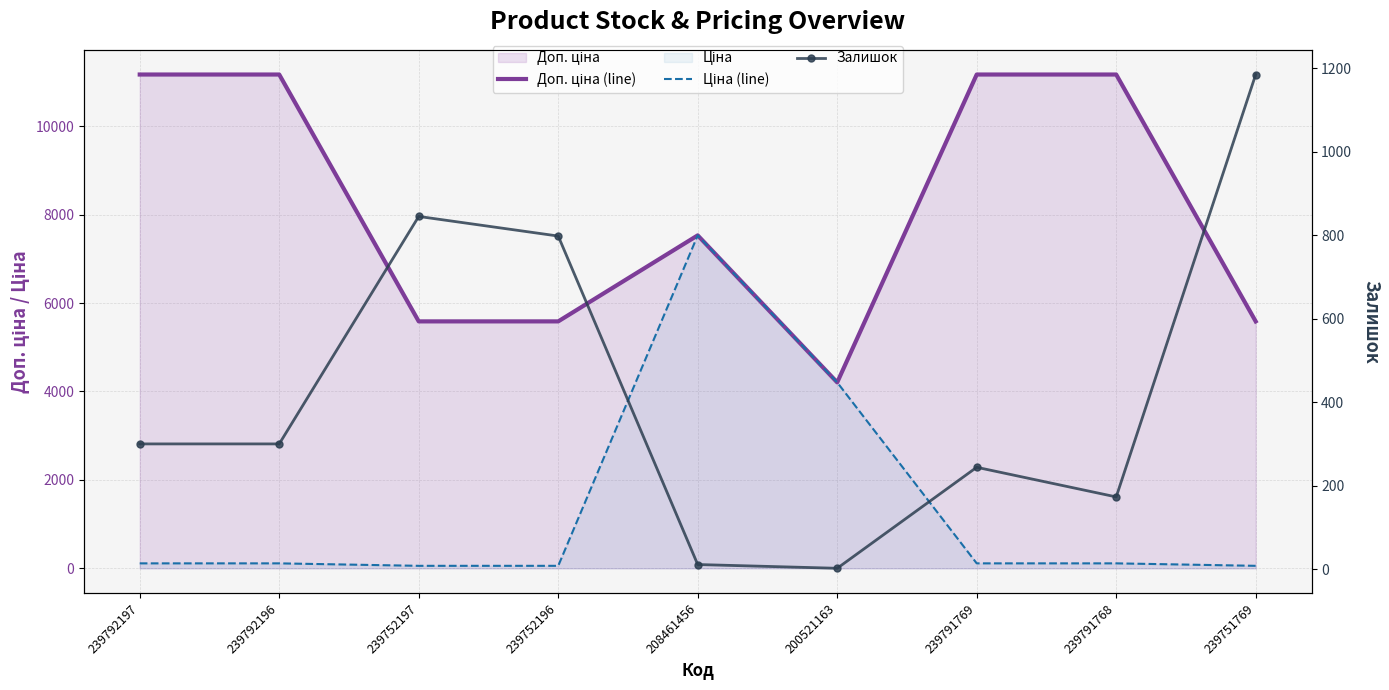

At which category is the sum across all series the highest?

208461456